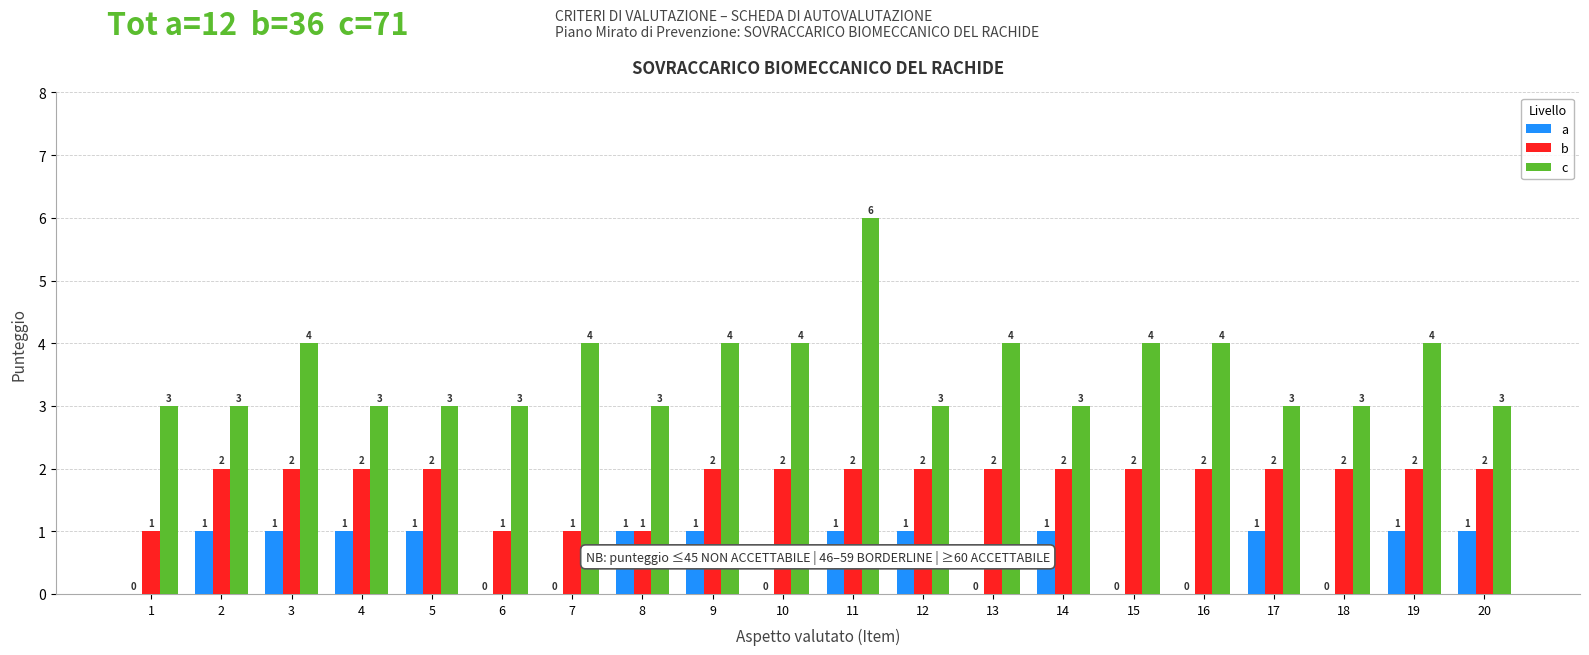

Which series changed the most between 7 and 15?

b